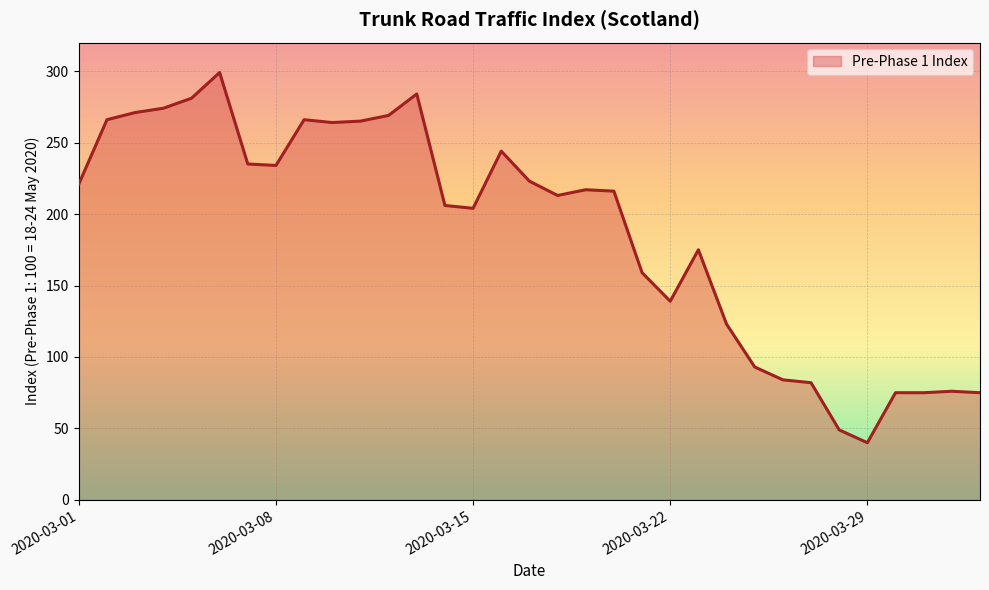

What is the greatest value displayed?

299